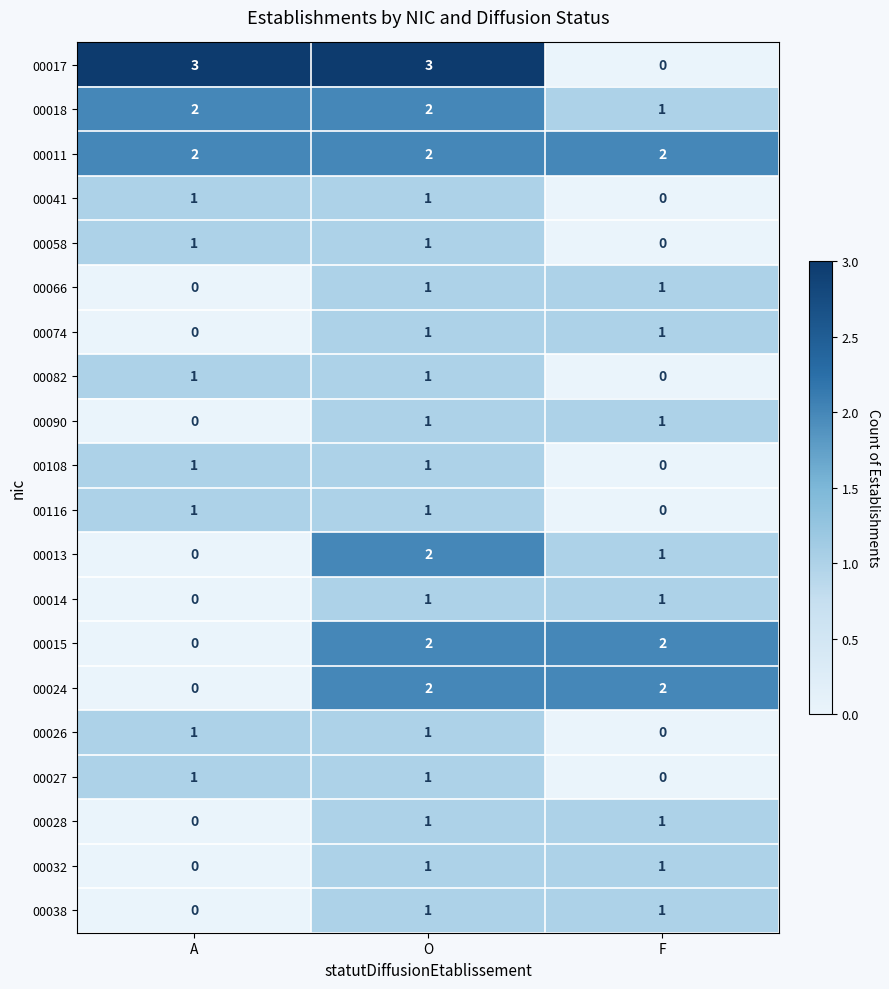

Count the number of data series in this chart.

20